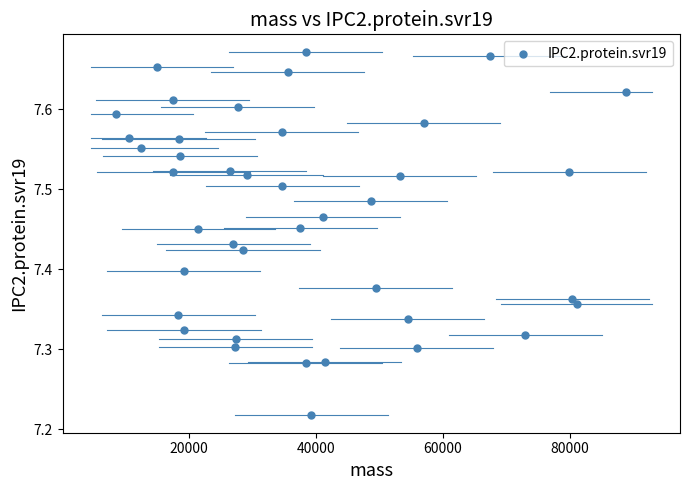

What is the range of X values (max minus min)?

80286.6